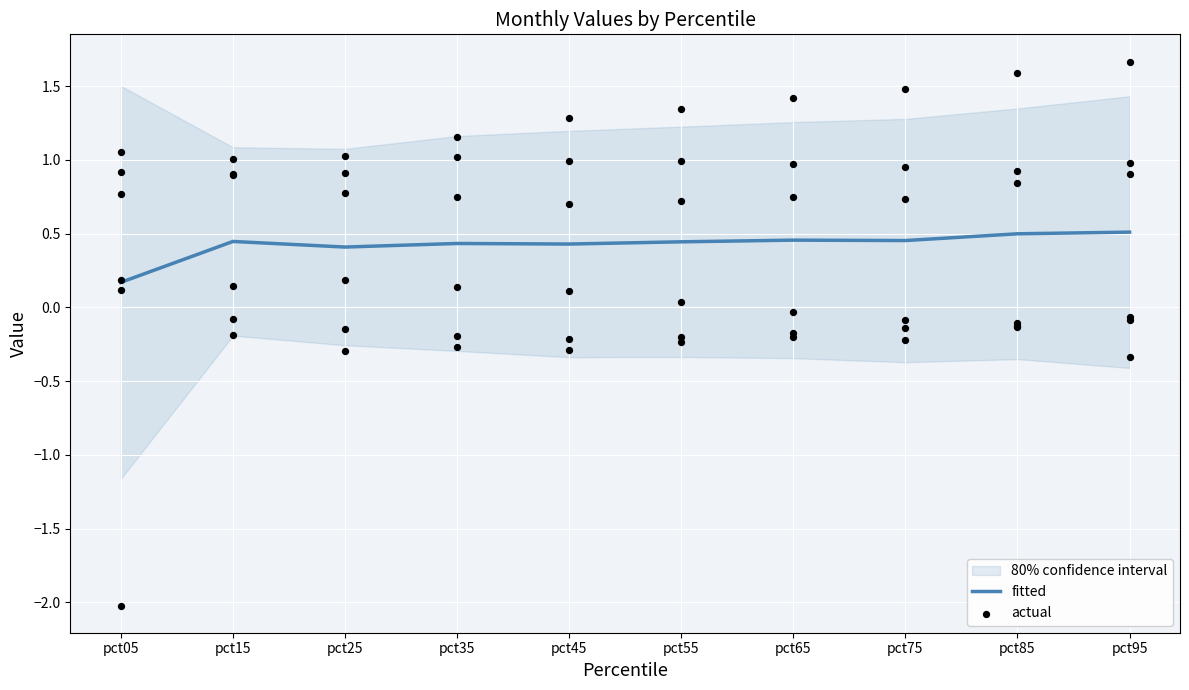

Which series has the widest spread of Y values?

actual